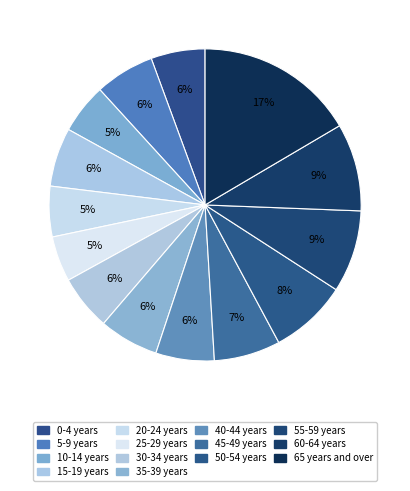

To the nearest percent, what percentage of the pie is 25-29 years?

5%